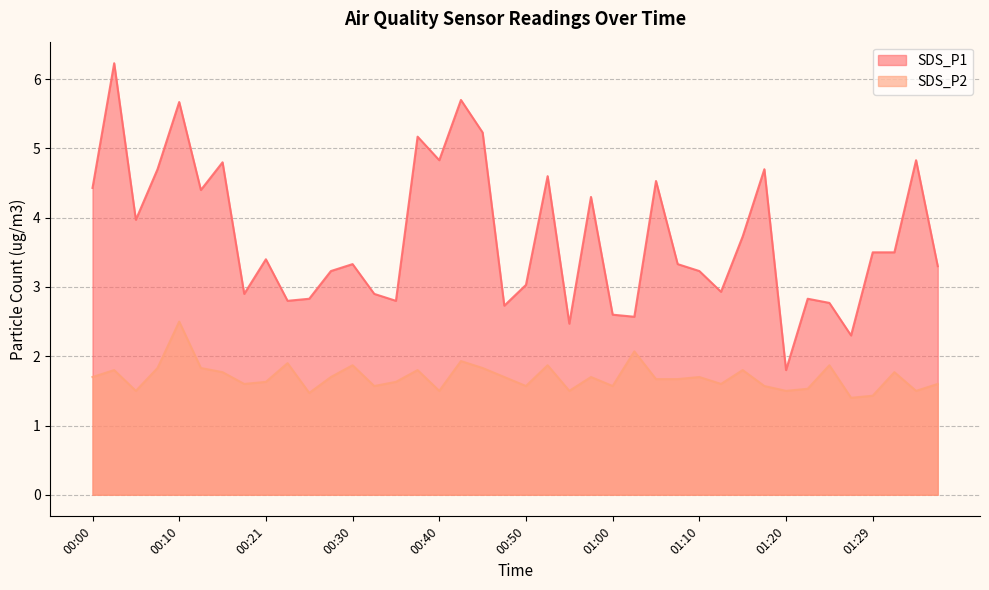

True or false: SDS_P1 has more than 0 interior local peaks.

True